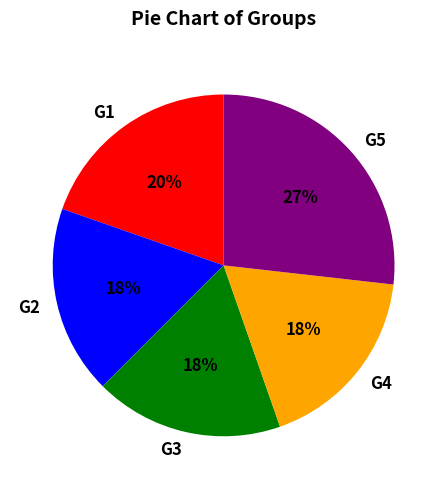

Count the number of slices in the pie.

5